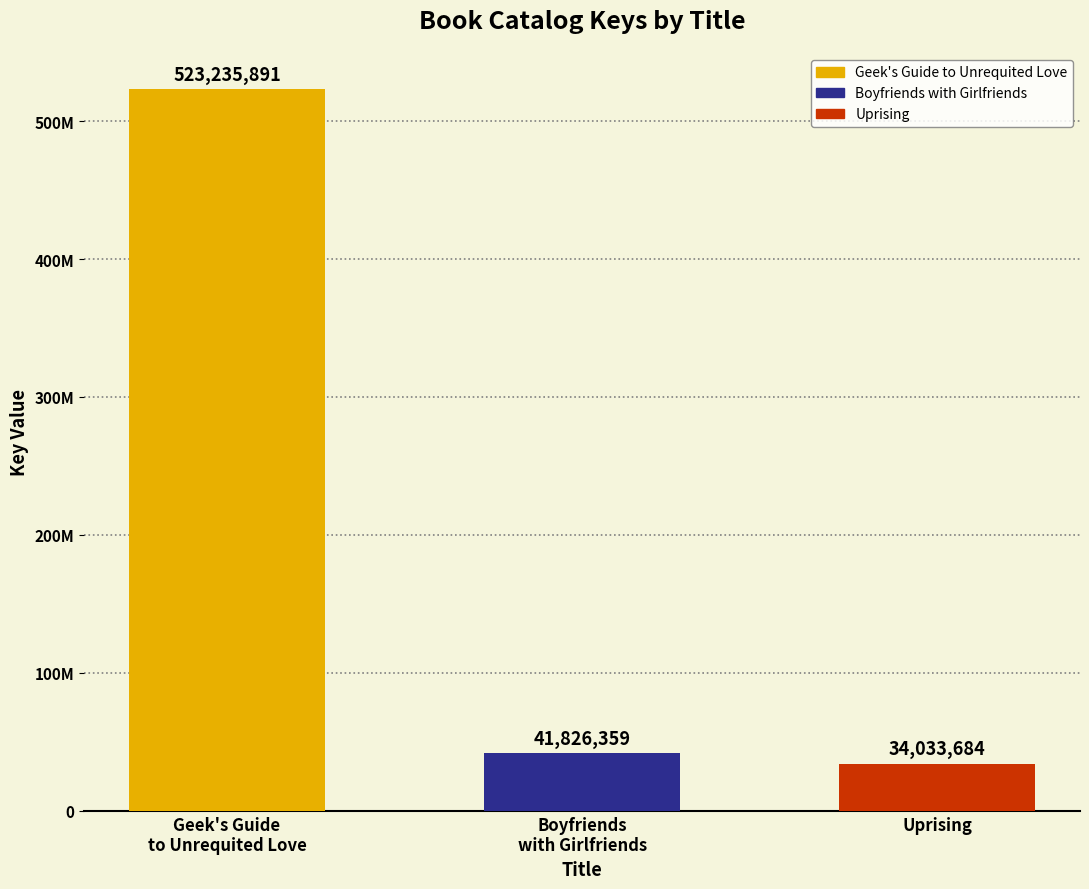

What is the sum of all values?

599095934